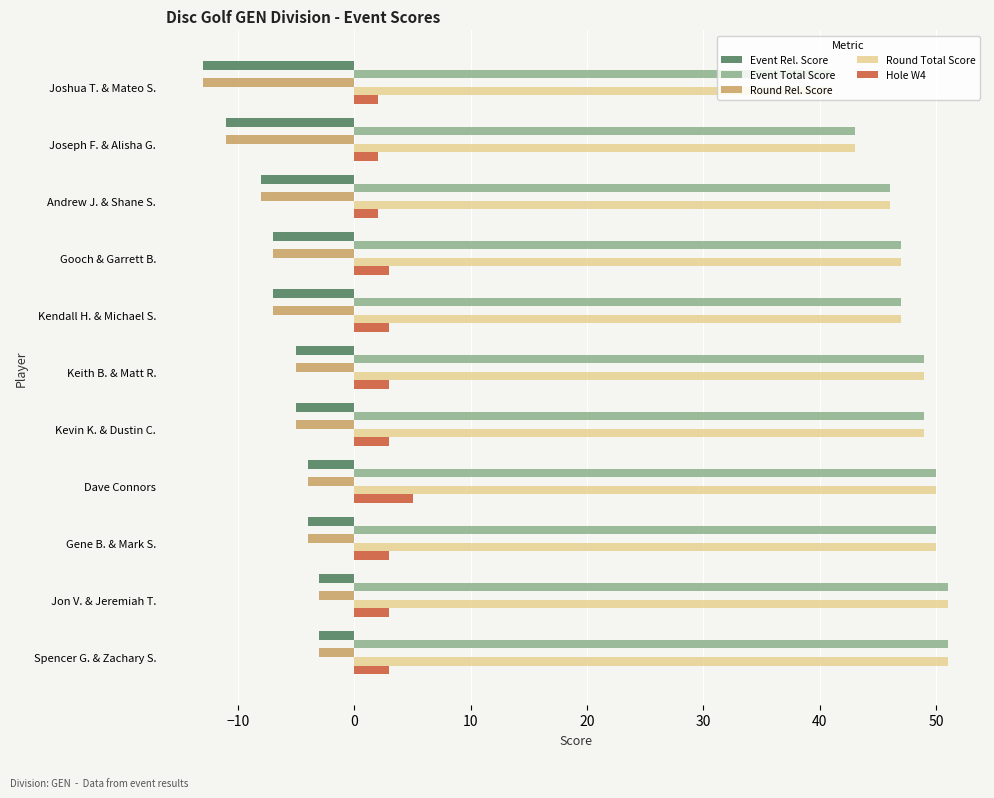

Which category has the lowest value across all series?

Joshua T. & Mateo S.